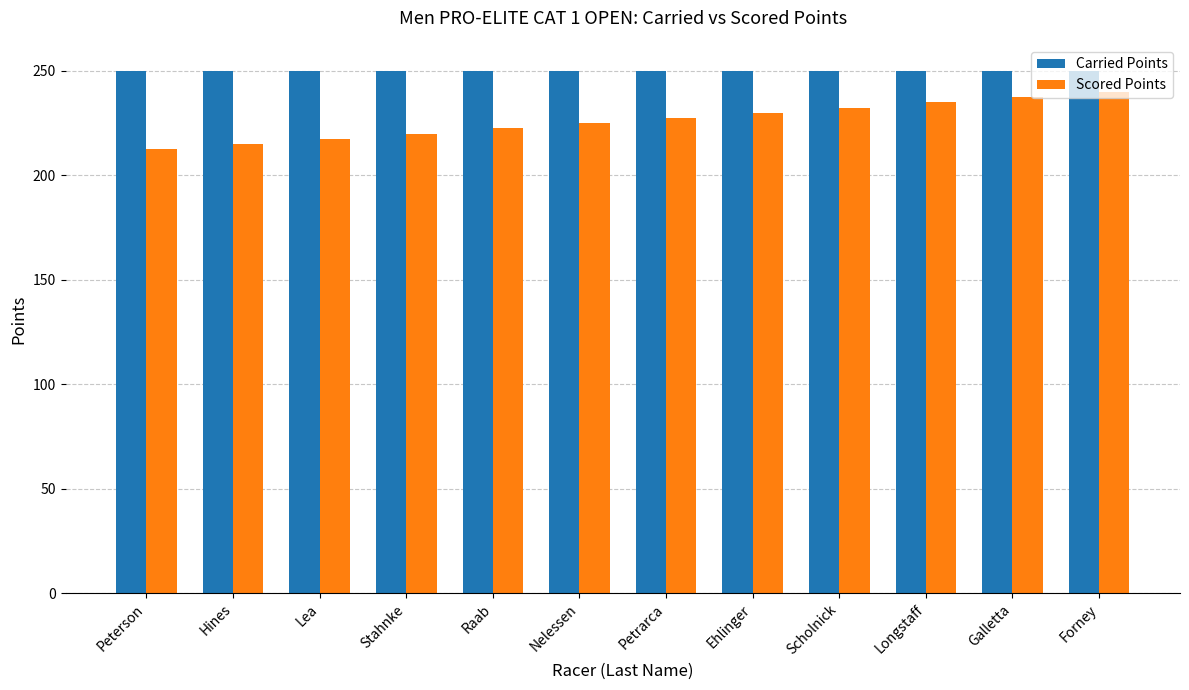

What is the greatest value displayed?

250.0